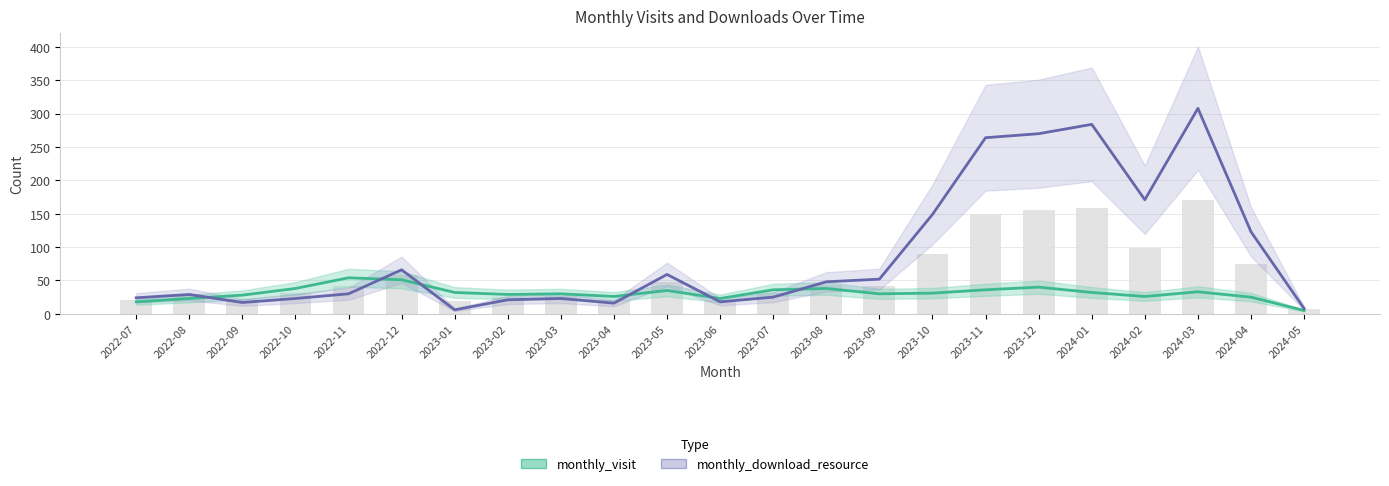

What is the highest value of the monthly_download_resource series?

308